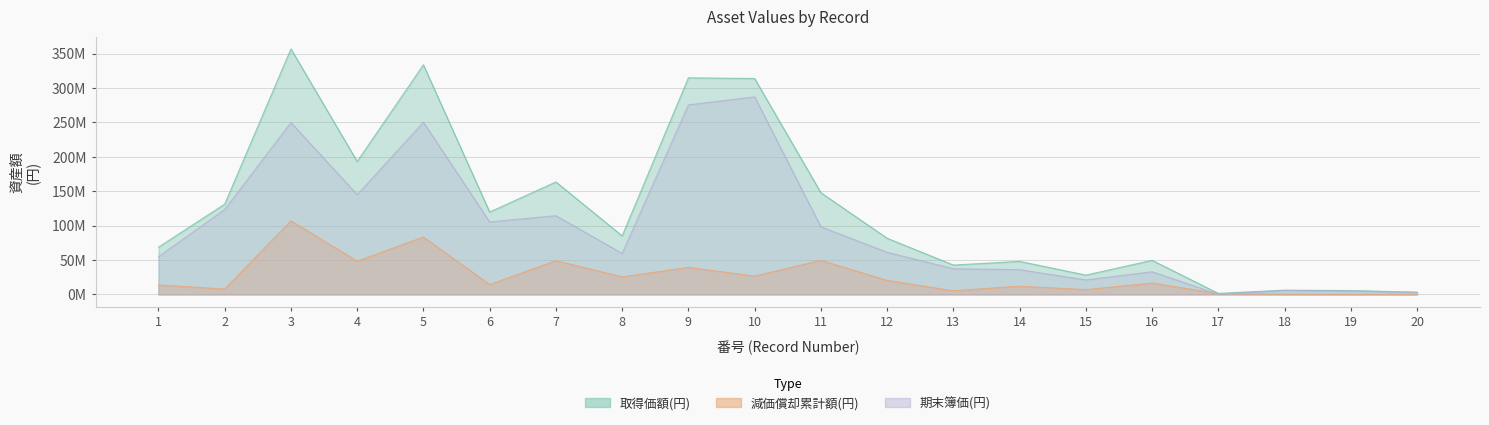

How many data points in 取得価額(円) are above 85129920?

9